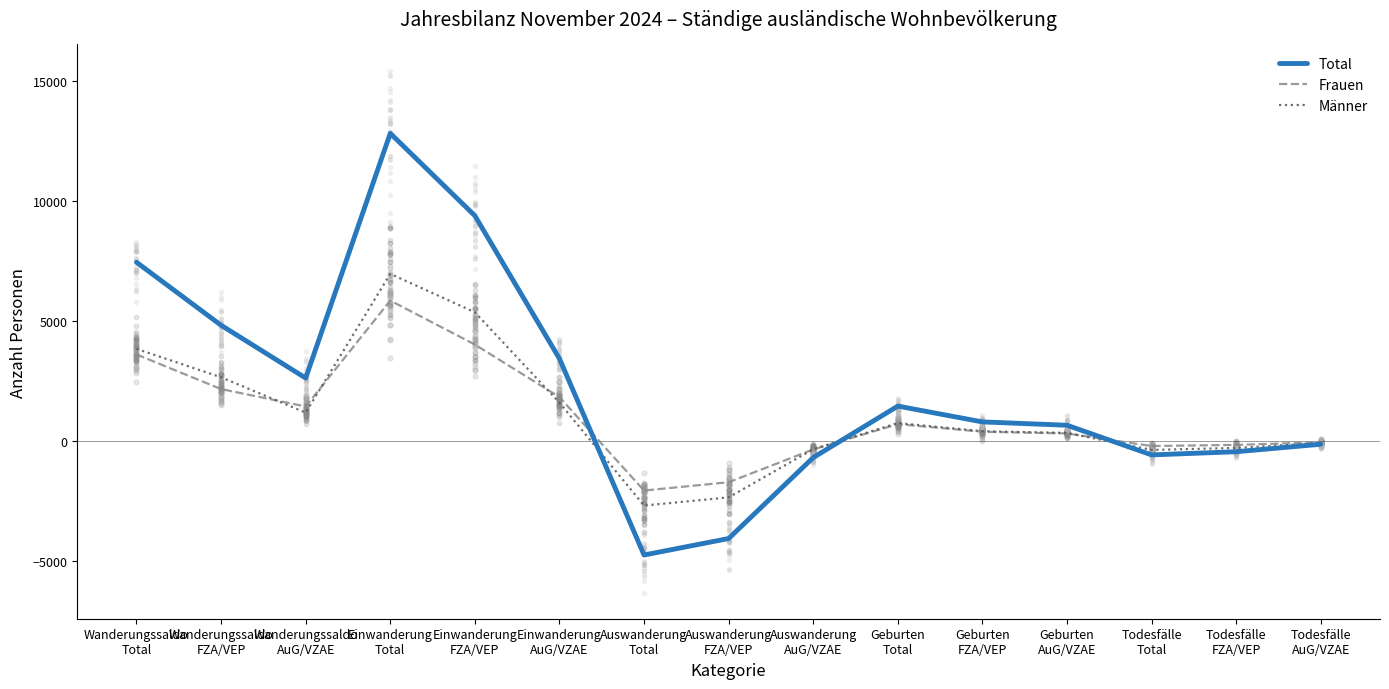

Is the value of Männer at Auswanderung
FZA/VEP greater than the value of Total at Einwanderung
Total?

No